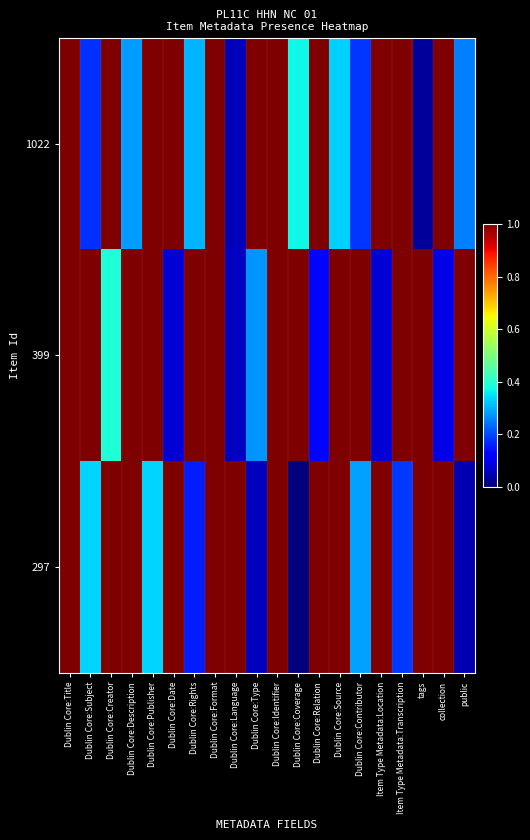

Between Dublin Core:Source and Dublin Core:Contributor, which series saw the biggest shift?

297